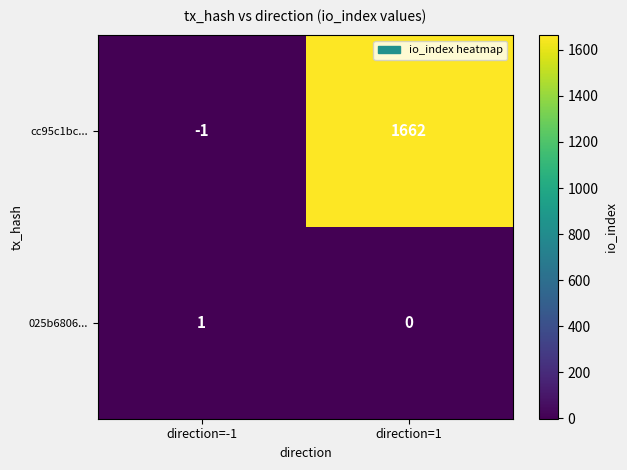

True or false: cc95c1bc... has a value of 1662 at direction=1.

True